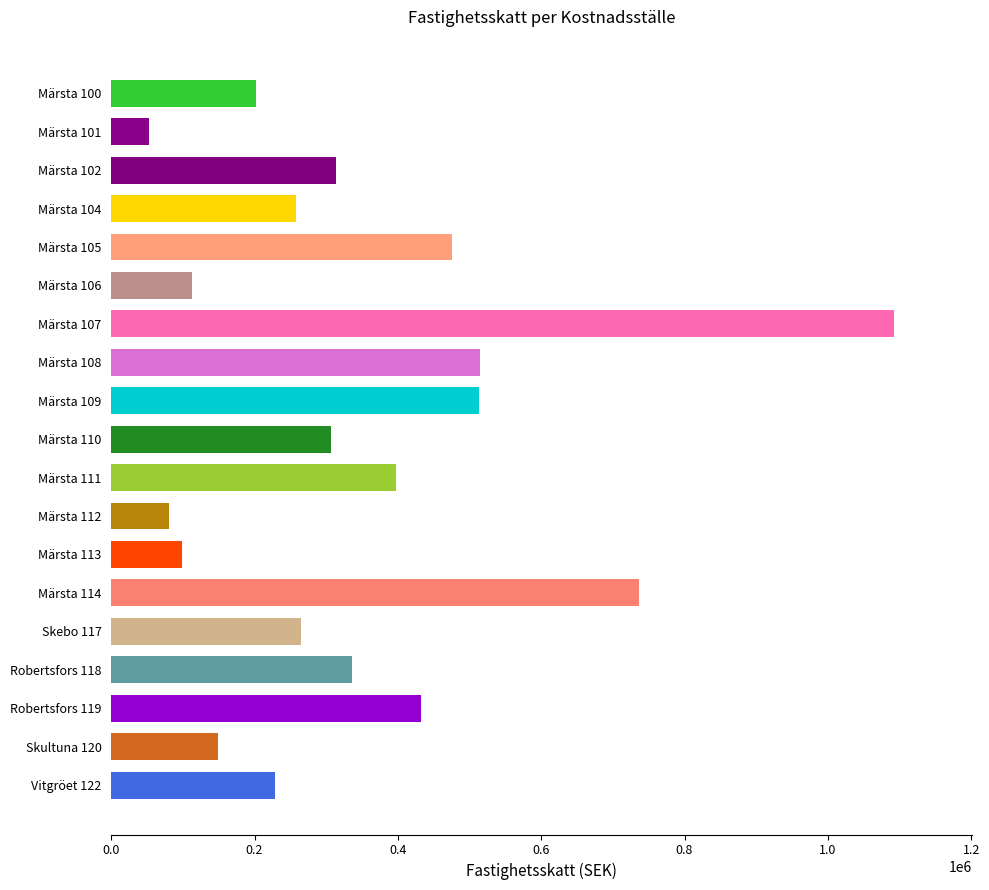

What is the sum of all values?

6560825